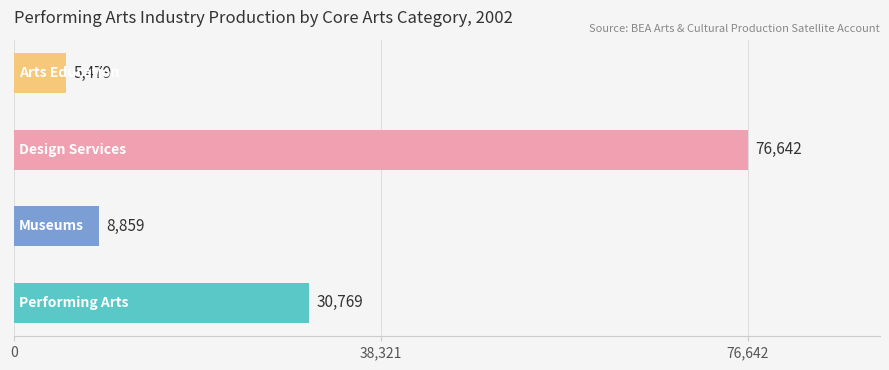

How many data points are less than 30769?

2